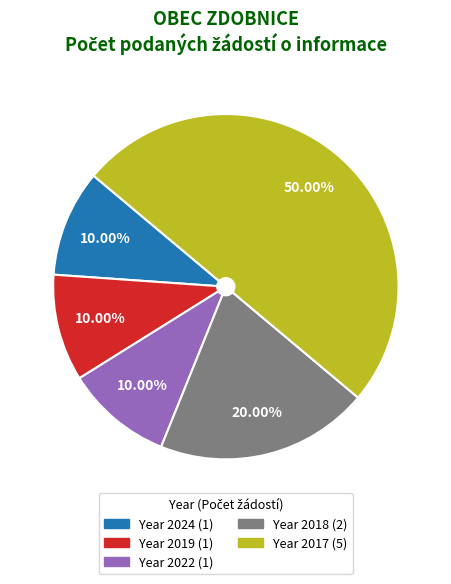

How many slices are in this pie chart?

5